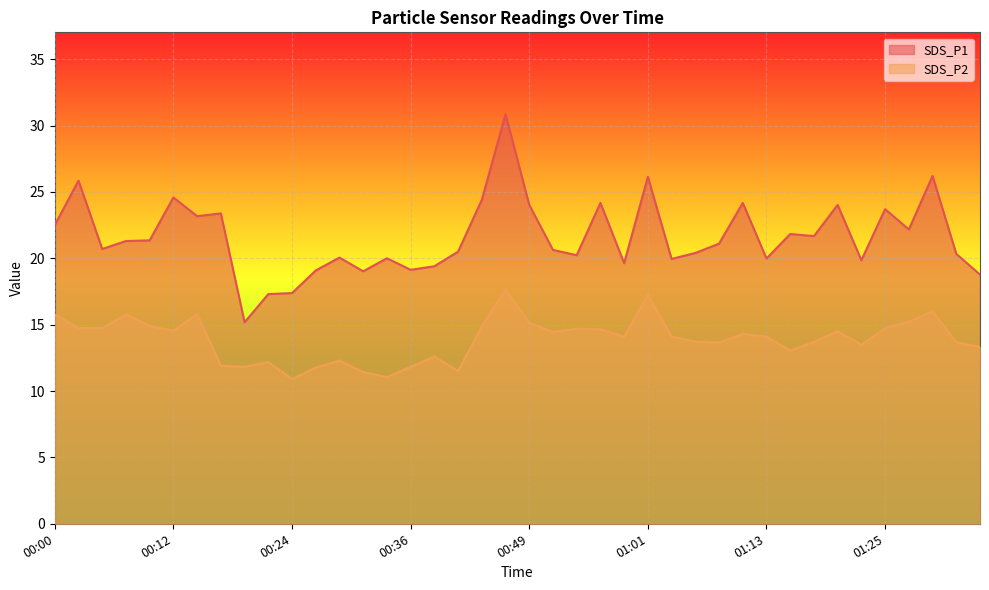

Which series has the widest spread of values?

SDS_P1